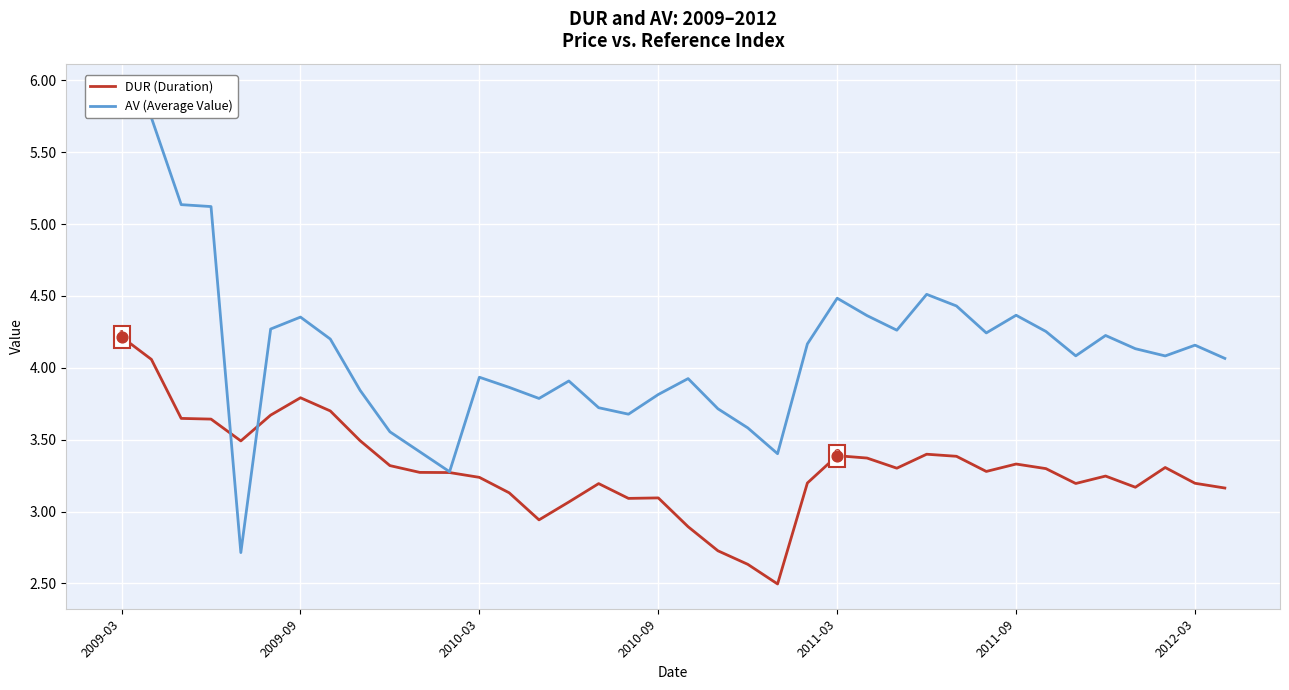

Which series has the largest Y range (max minus min)?

AV